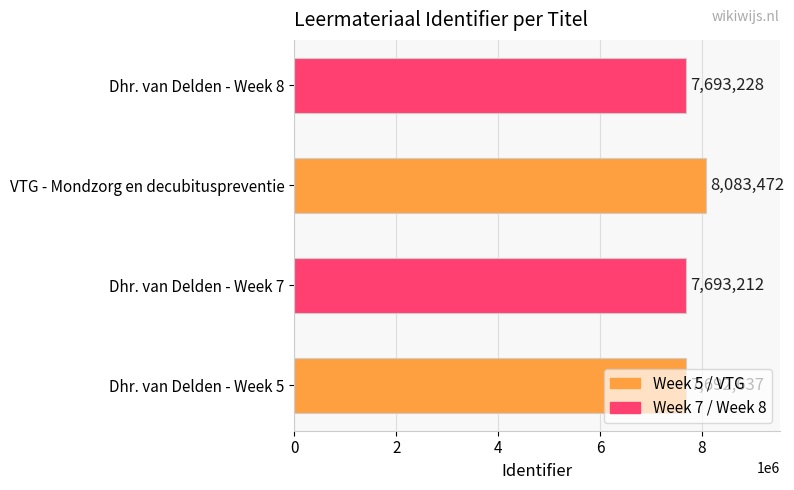

At which category does the chart reach its peak across all series?

VTG - Mondzorg en decubituspreventie